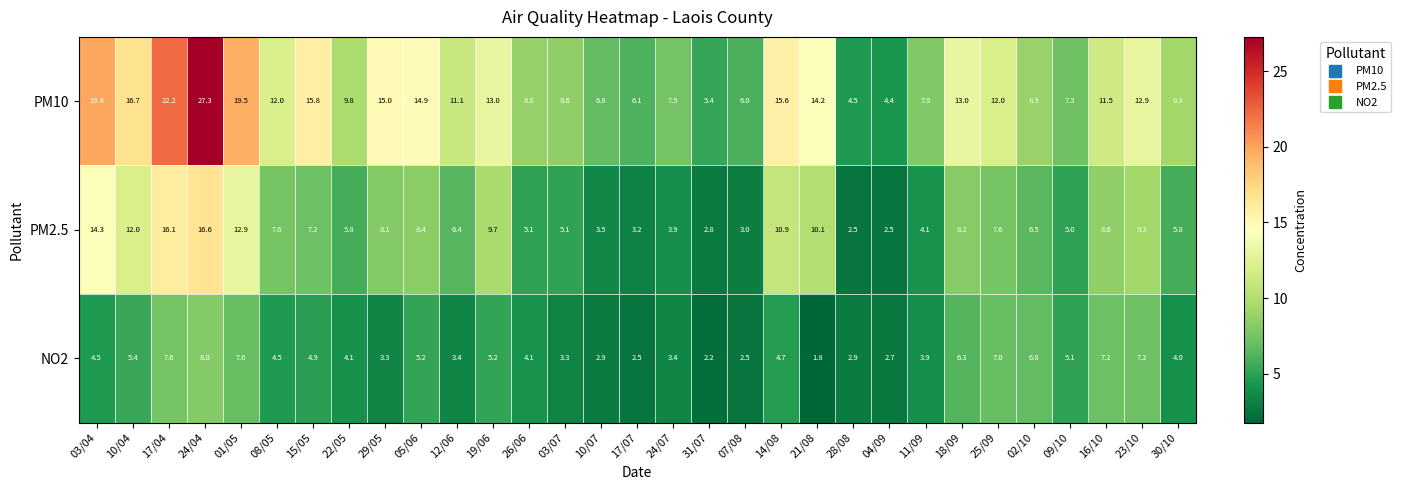

What is the sum of the PM2.5 values at 11/09 and 02/10?

10.6